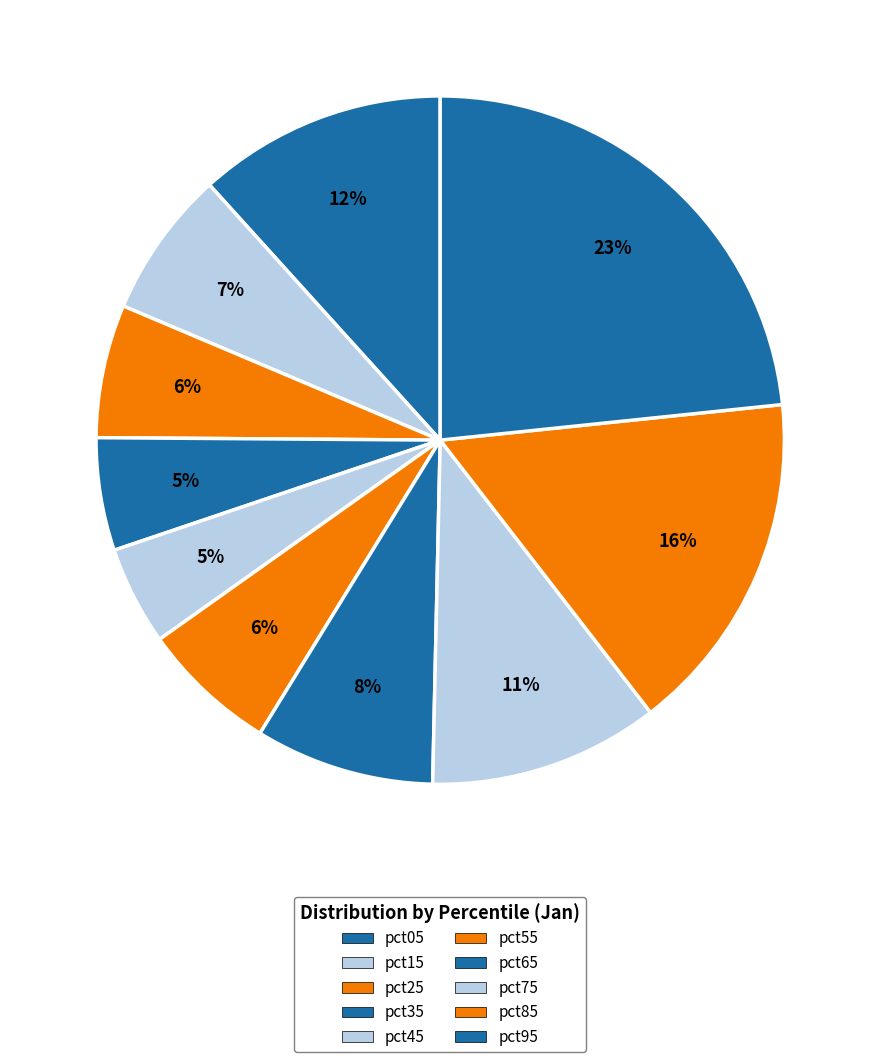

How many slices are in this pie chart?

10